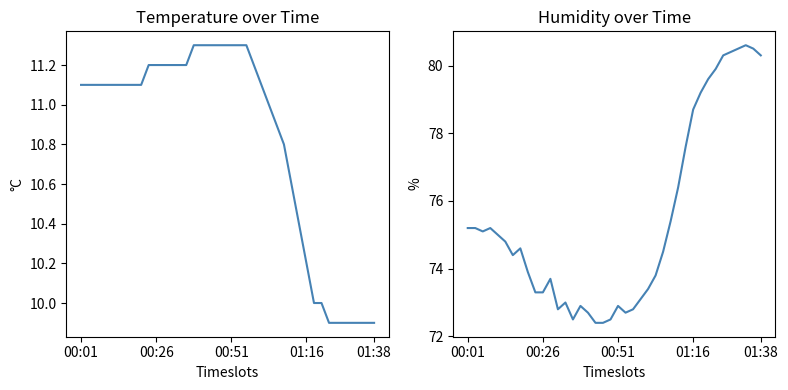

Count the number of data series in this chart.

2